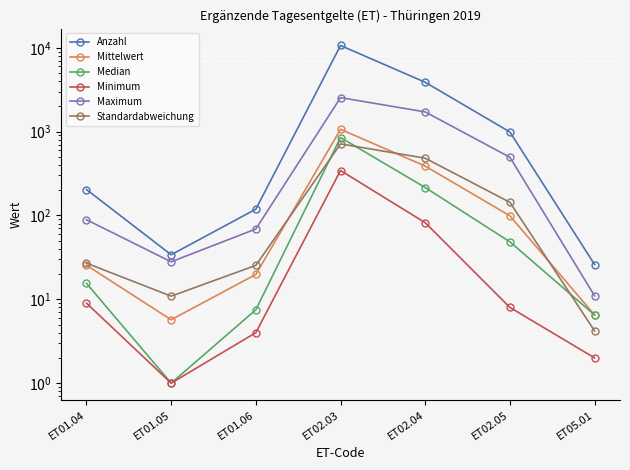

How many data points in Mittelwert are less than 25?

3